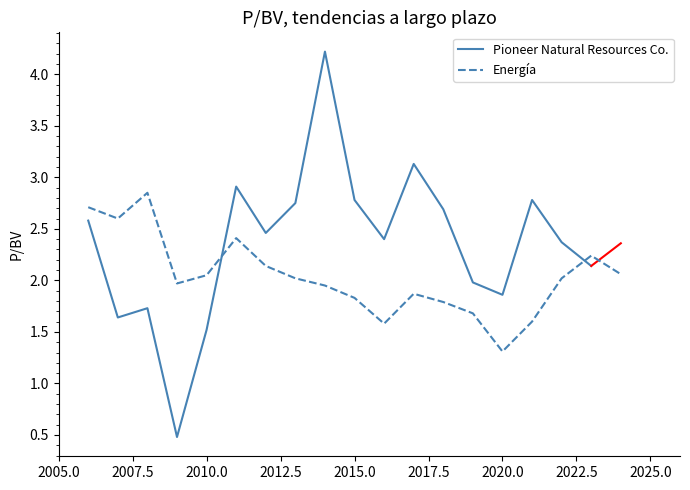

True or false: Energía has a value of 2.4 at 2015.0.

False